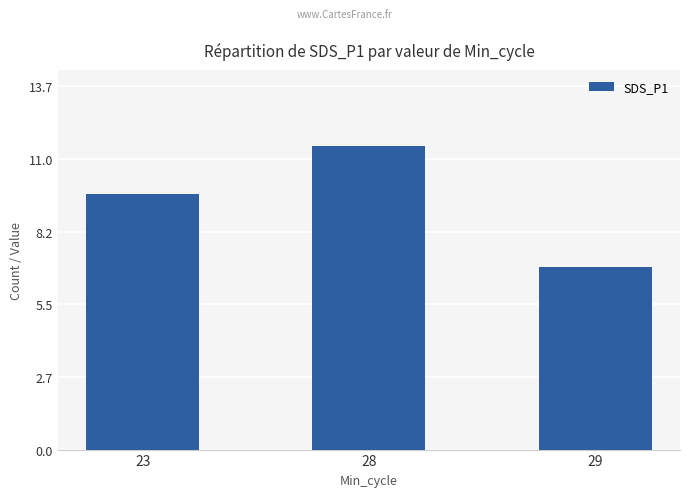

Count the number of categories in the chart.

3